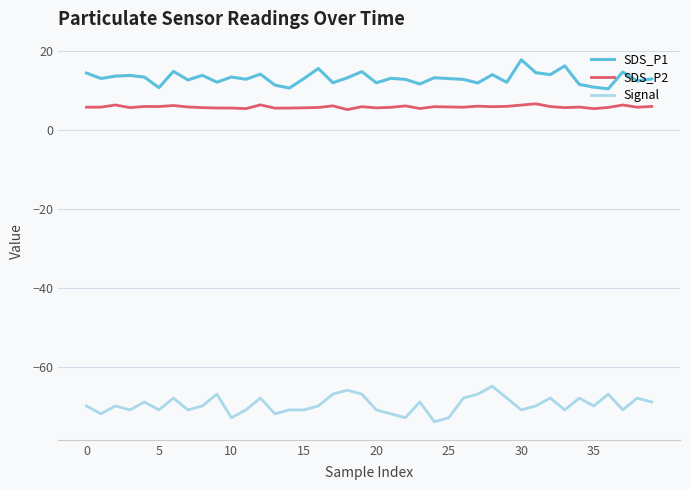

Which series has the largest total across all categories?

SDS_P1